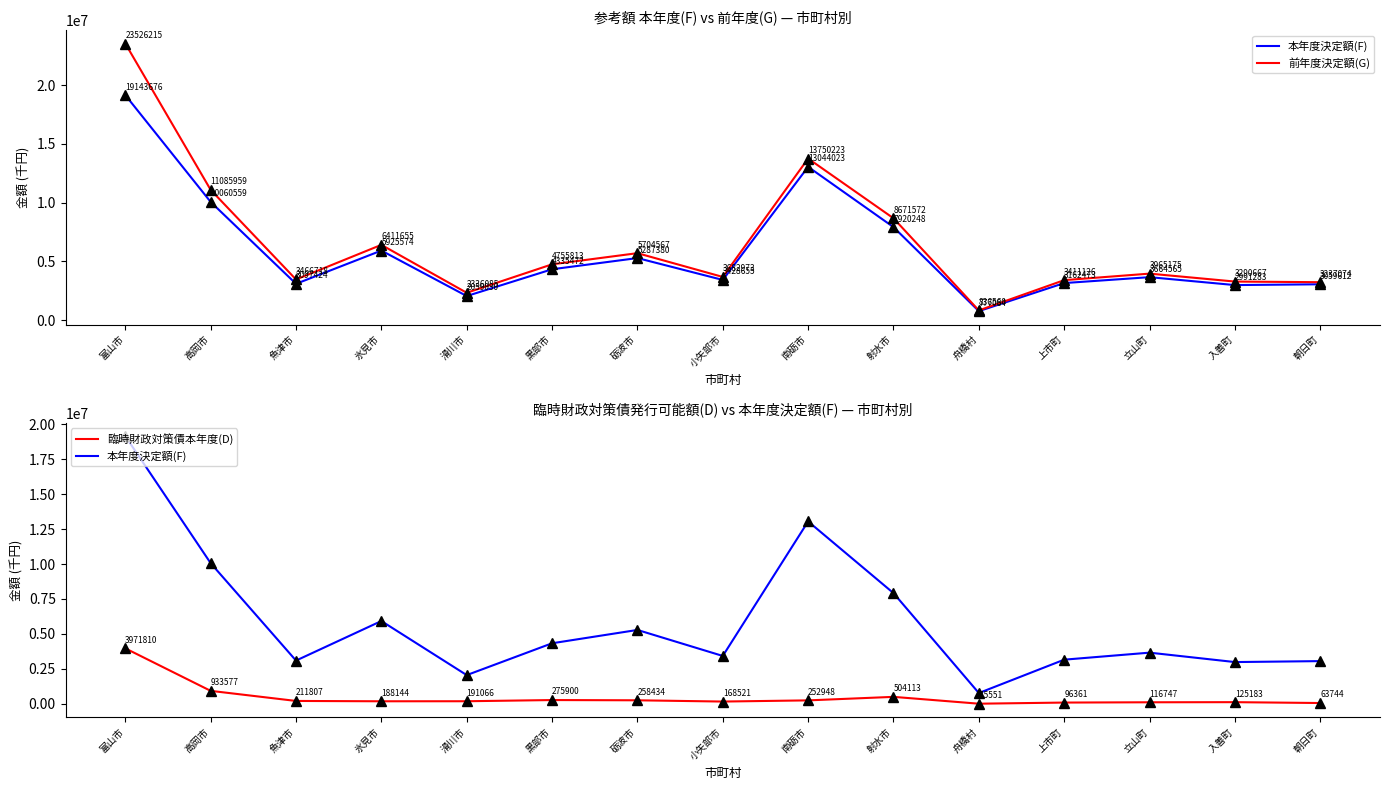

Where does the 臨時財政対策債本年度(D) series first go above 191066?

富山市